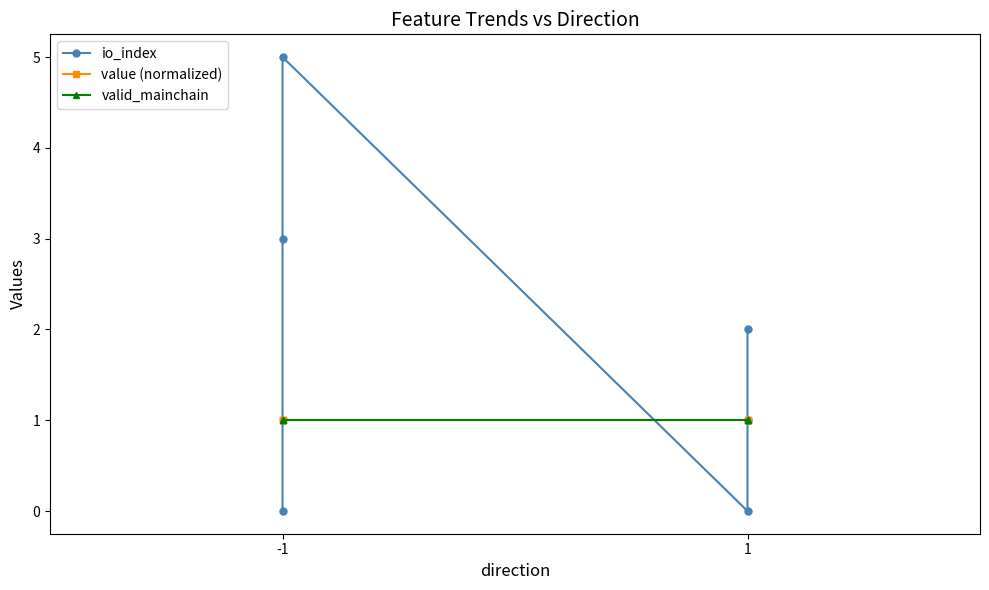

Between 3 and 4, which series saw the biggest shift?

io_index